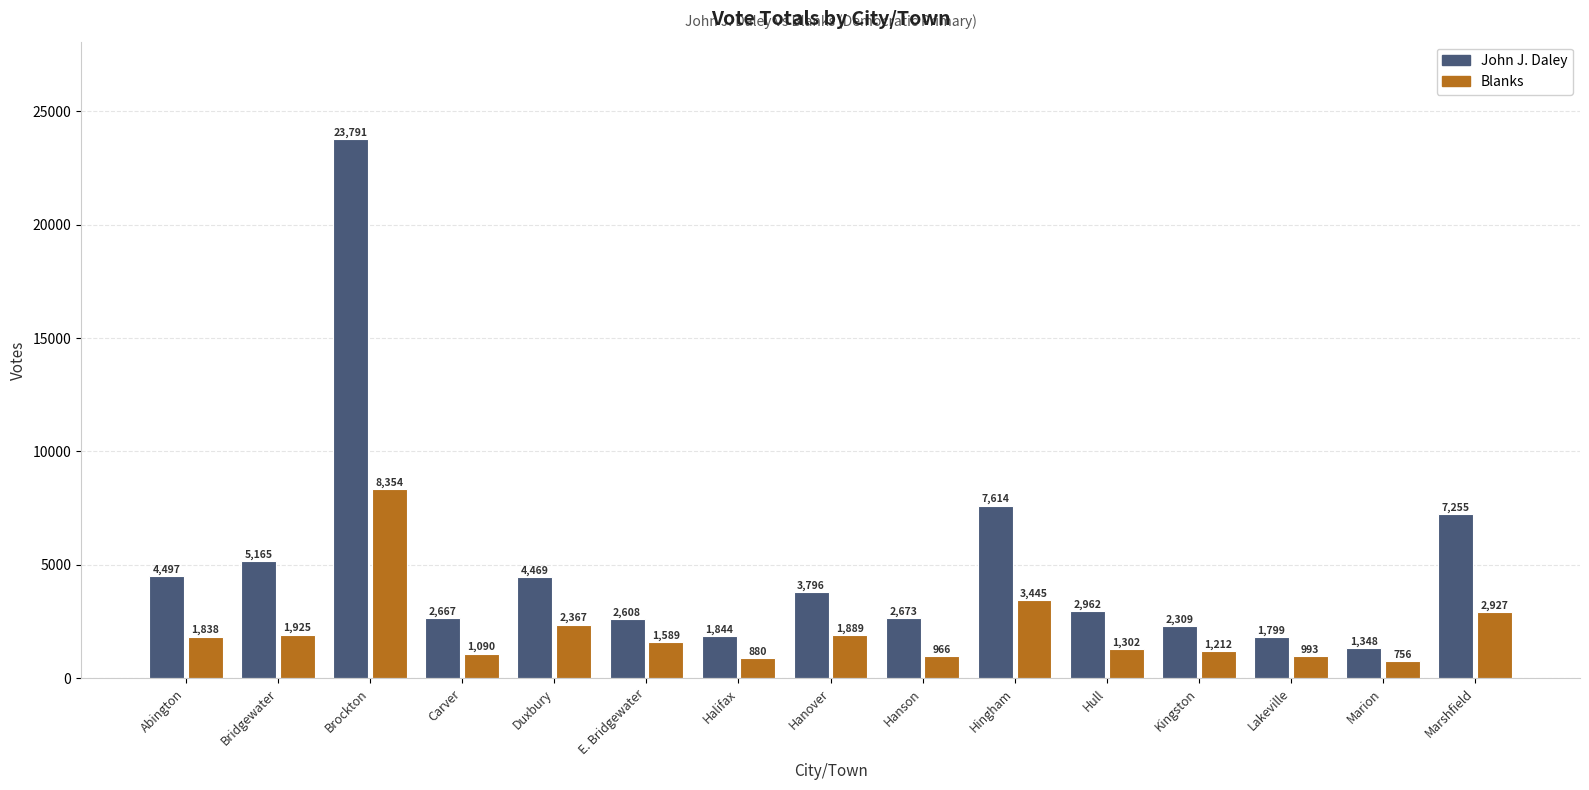

List the series in order of their overall mean, lowest first.

Blanks, John J. Daley